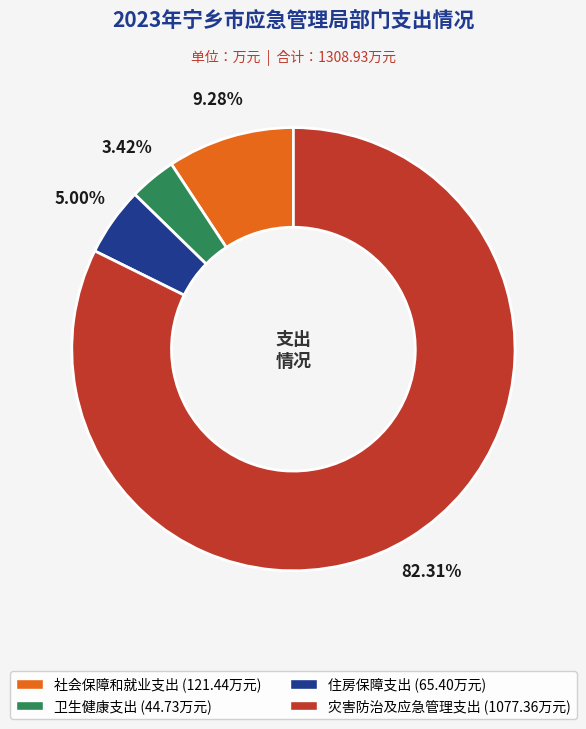

Is there a majority slice in this chart?

Yes